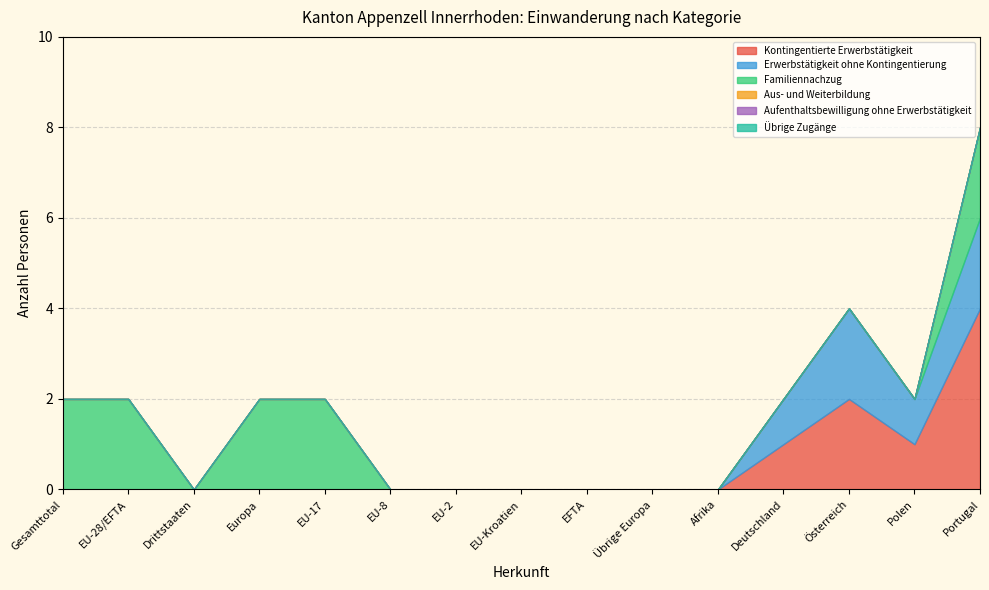

True or false: Kontingentierte Erwerbstätigkeit and Übrige Zugänge cross at least once.

False